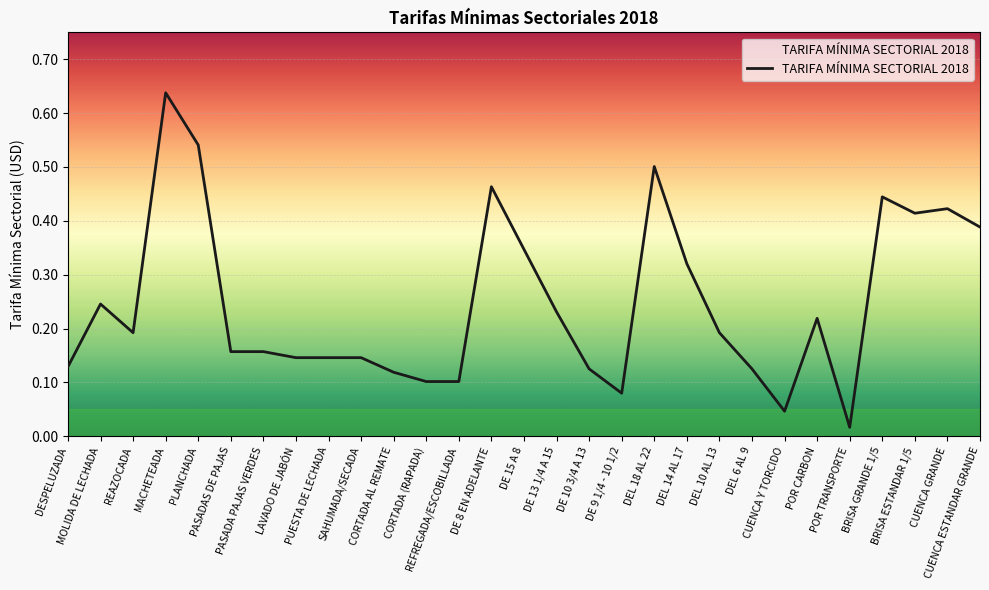

The value at DE 15 A 8 is 0.5. True or false?

False